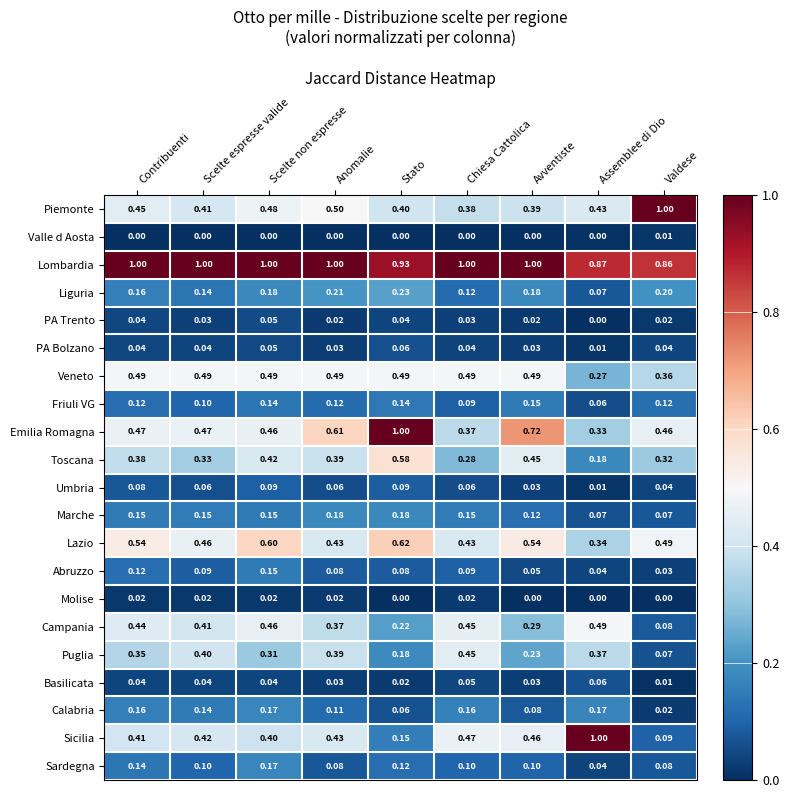

Which series has the widest spread of values?

Sicilia